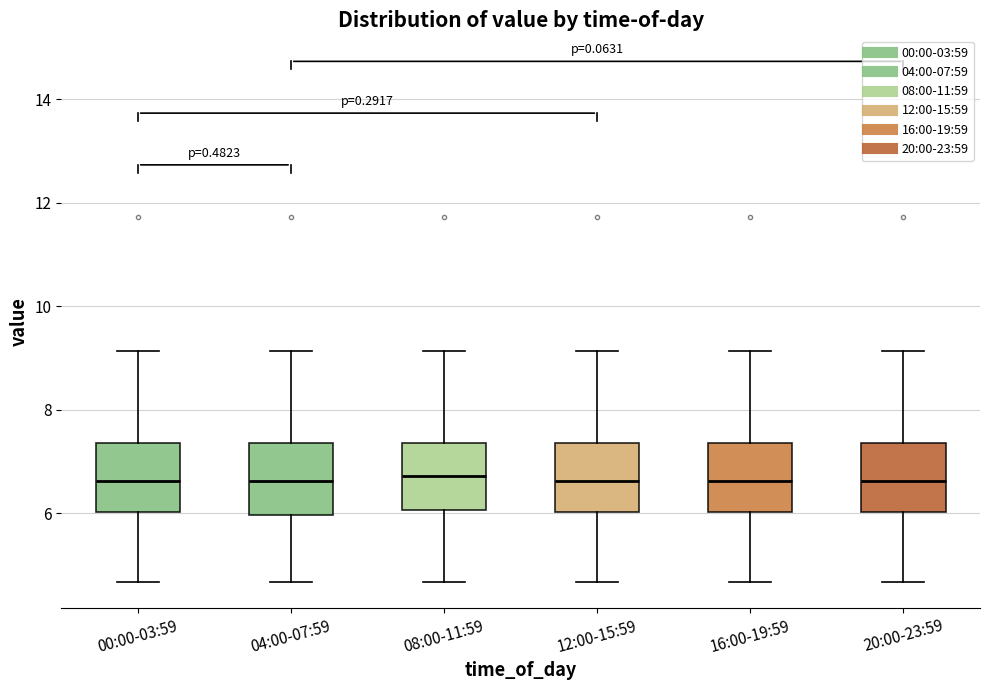

Reading left to right, transcribe this box plot: for each box, give where its median line is, the range the box spans, and where its two whiskers end, as read against the y-axis. The values are not printed on the chart, so give them approximately, as read against the axis.

00:00-03:59: median 6.6, box 6.0 to 7.4, whiskers 4.6 to 9.2
04:00-07:59: median 6.6, box 6.0 to 7.4, whiskers 4.6 to 9.2
08:00-11:59: median 6.8, box 6.0 to 7.4, whiskers 4.6 to 9.2
12:00-15:59: median 6.6, box 6.0 to 7.4, whiskers 4.6 to 9.2
16:00-19:59: median 6.6, box 6.0 to 7.4, whiskers 4.6 to 9.2
20:00-23:59: median 6.6, box 6.0 to 7.4, whiskers 4.6 to 9.2